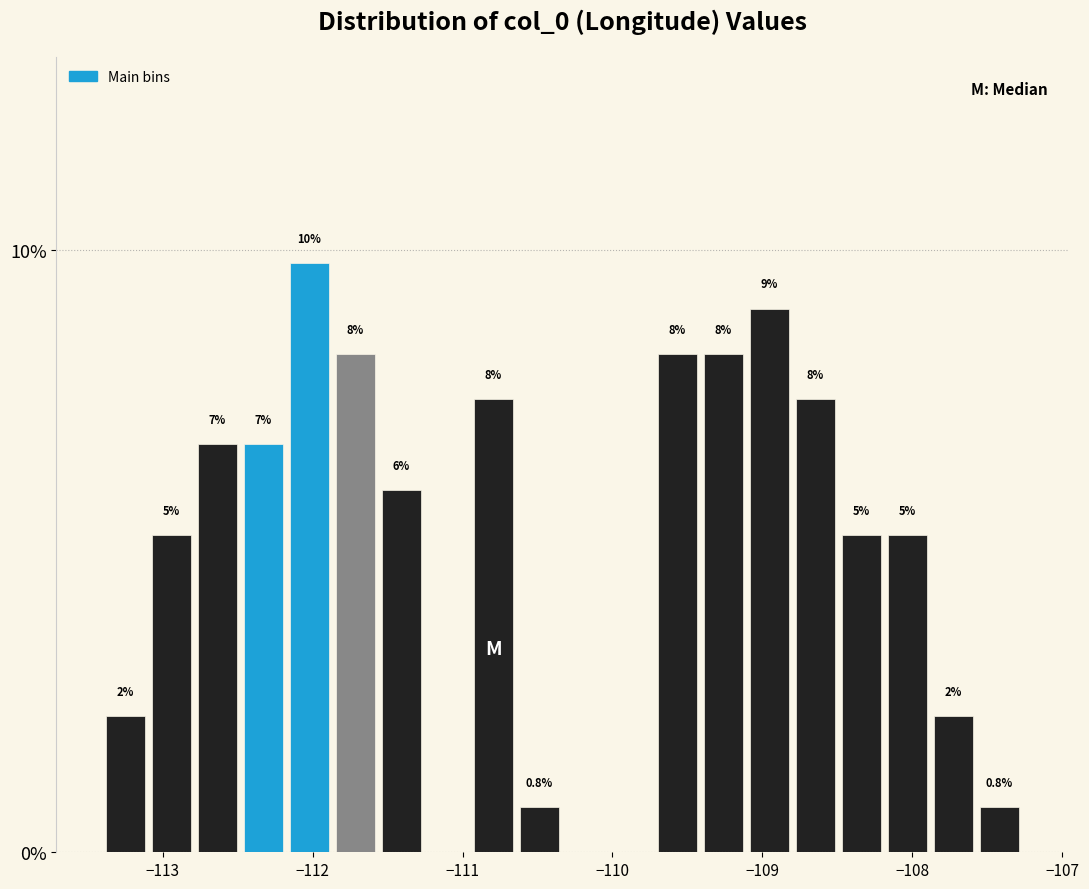

Read against the x-axis, roughly where is the centre of the tallest bar?

-112.0